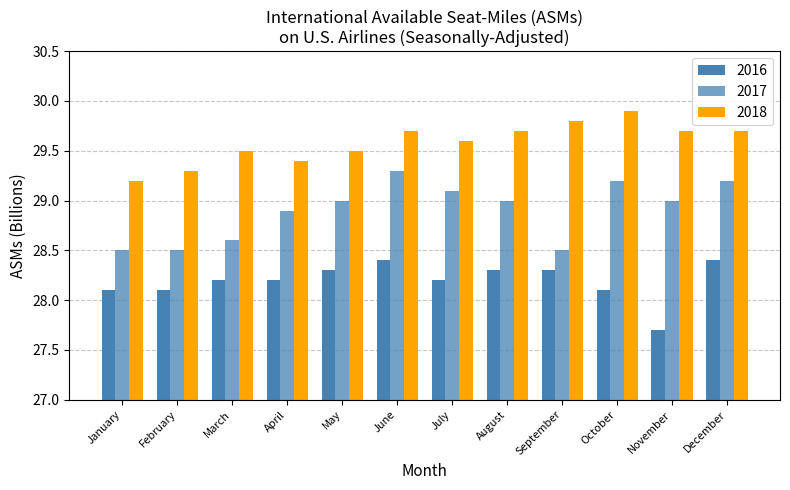

How many series are shown in this chart?

3